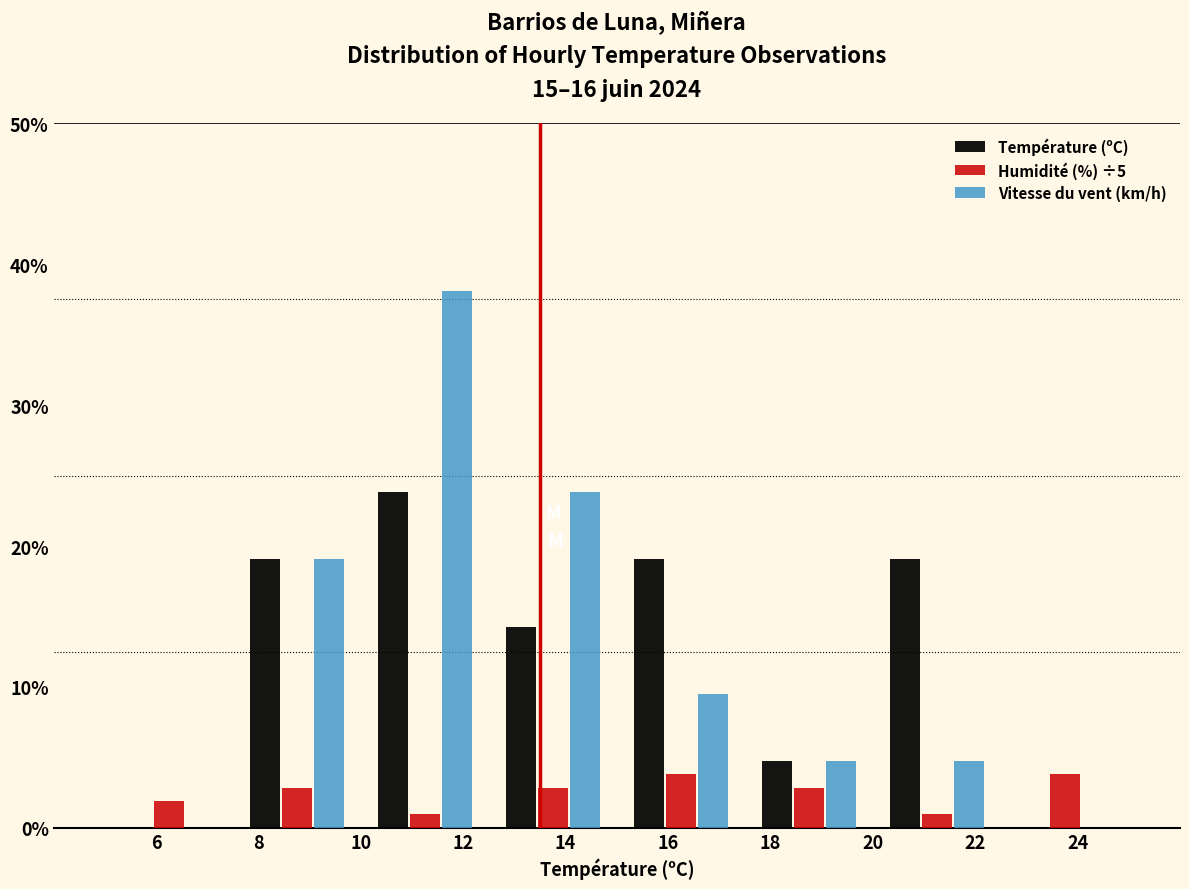

Reading left to right, transcribe this chart: for each range on the x-axis, give the height of each series' bar. The values are not printed on the chart, so give them approximately, as read against the axis.

5.0 to 7.5: Température (ºC)=0	Humidité (%) ÷5=2	Vitesse du vent (km/h)=0
7.5 to 10.0: Température (ºC)=19	Humidité (%) ÷5=3	Vitesse du vent (km/h)=19
10.0 to 12.5: Température (ºC)=24	Humidité (%) ÷5=under 1	Vitesse du vent (km/h)=38
12.5 to 15.0: Température (ºC)=14	Humidité (%) ÷5=3	Vitesse du vent (km/h)=24
15.0 to 17.5: Température (ºC)=19	Humidité (%) ÷5=4	Vitesse du vent (km/h)=10
17.5 to 20.0: Température (ºC)=5	Humidité (%) ÷5=3	Vitesse du vent (km/h)=5
20.0 to 22.5: Température (ºC)=19	Humidité (%) ÷5=under 1	Vitesse du vent (km/h)=5
22.5 to 25.0: Température (ºC)=0	Humidité (%) ÷5=4	Vitesse du vent (km/h)=0